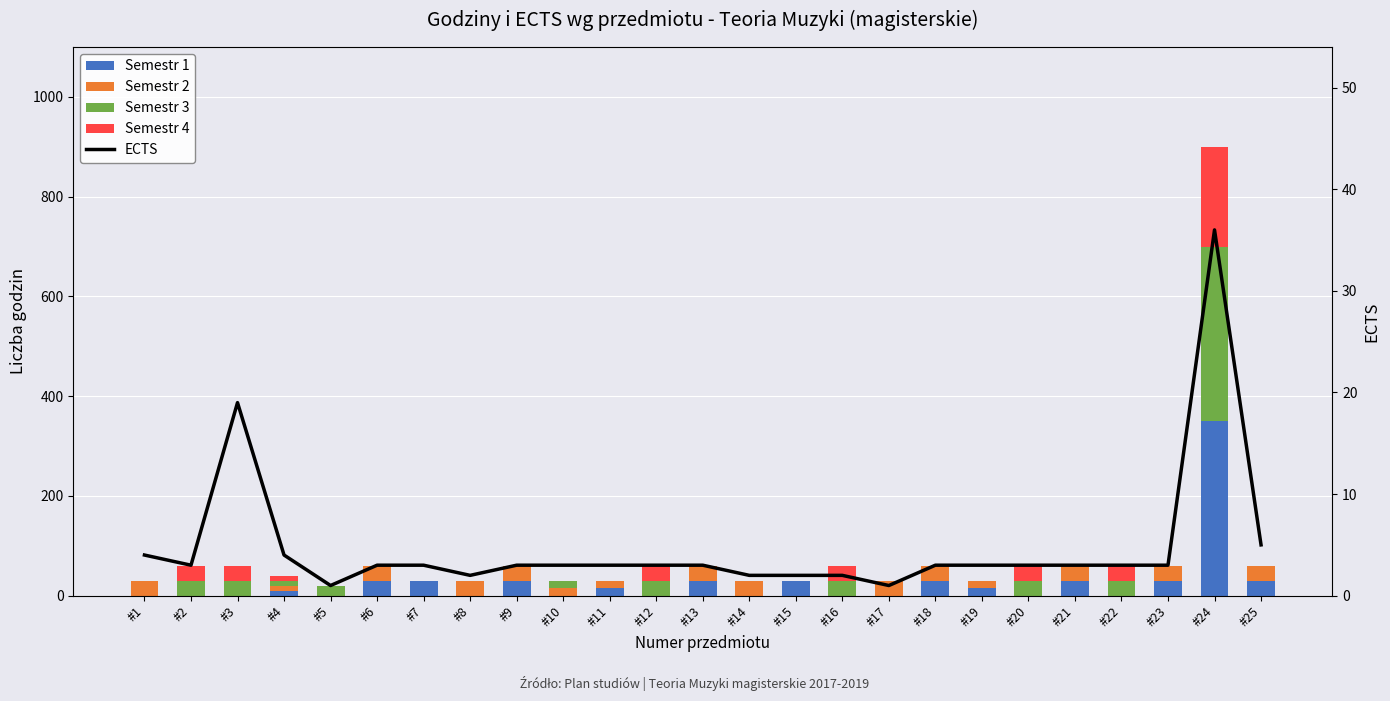

The value of Semestr 1 at #11 is 5. True or false?

False